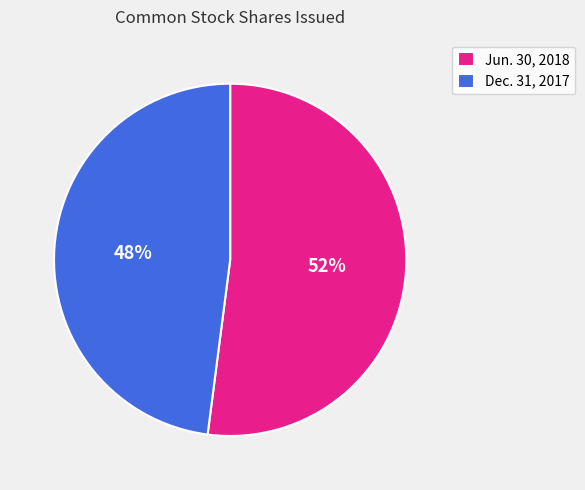

Is it true that Jun. 30, 2018 is 52% of the pie?

True